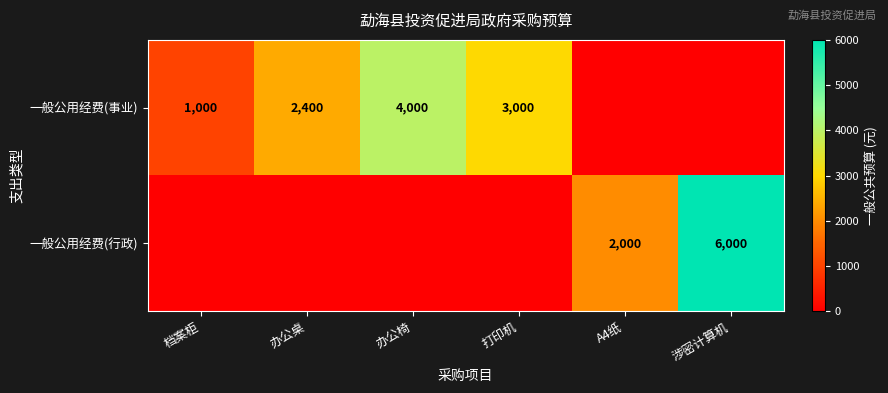

Is it true that 一般公用经费(事业) equals 4061 at 办公桌?

False